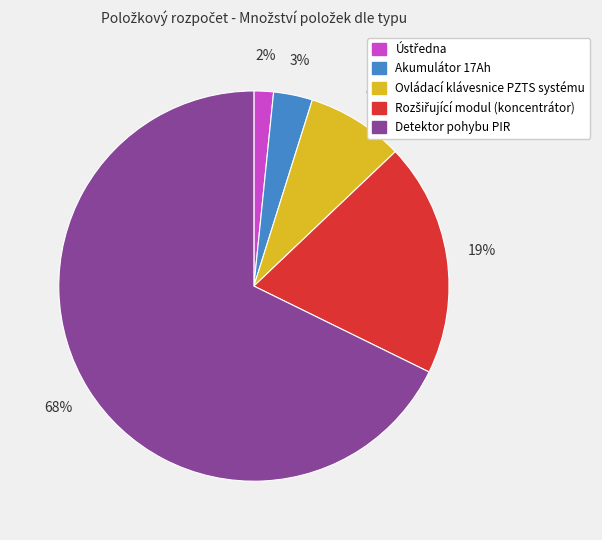

To the nearest percent, what is the difference between the Detektor pohybu PIR and Ovládací klávesnice PZTS systému slice percentages?

60%